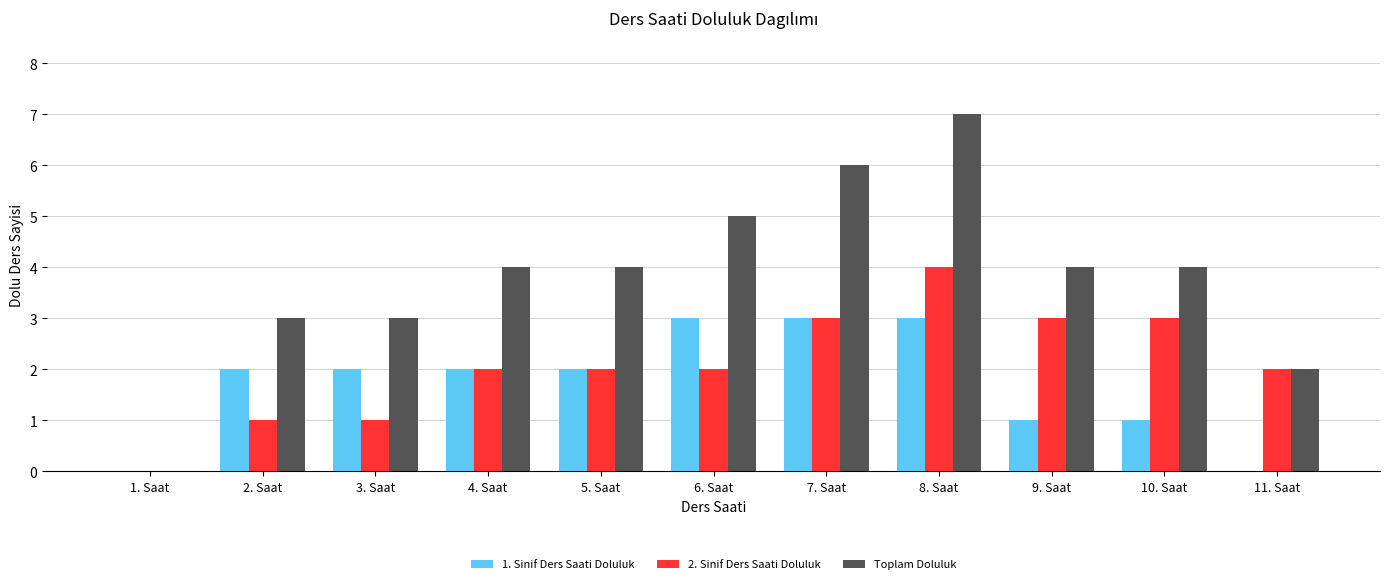

At which category is the sum across all series the highest?

8. Saat